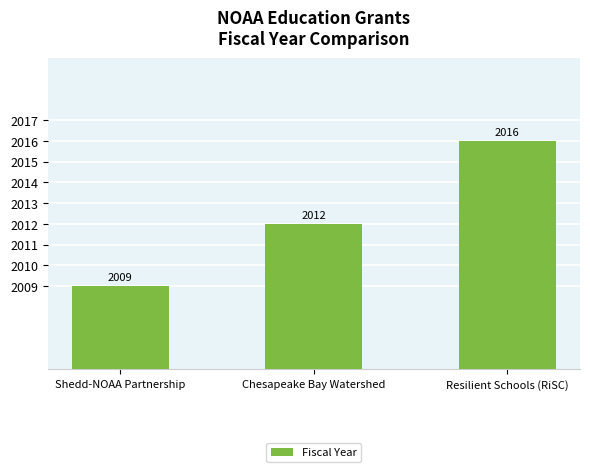

What is the label of the 1st bar from the left?

Shedd-NOAA Partnership